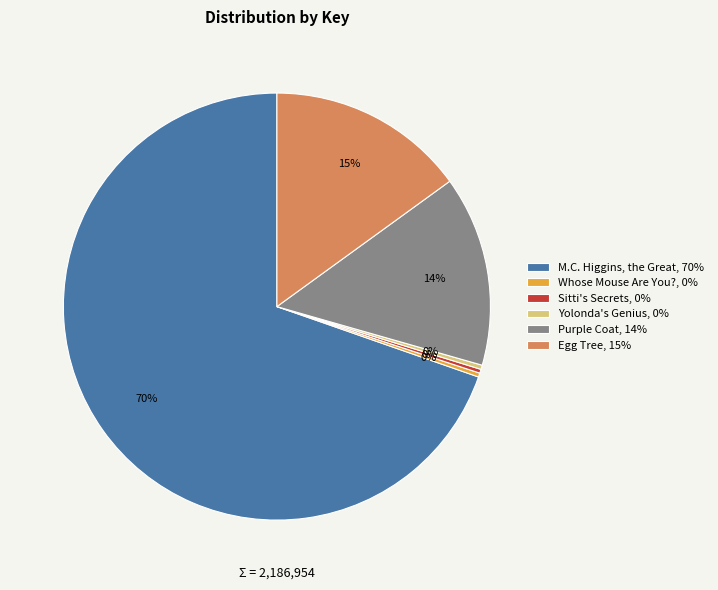

Which category accounts for the majority?

M.C. Higgins, the Great